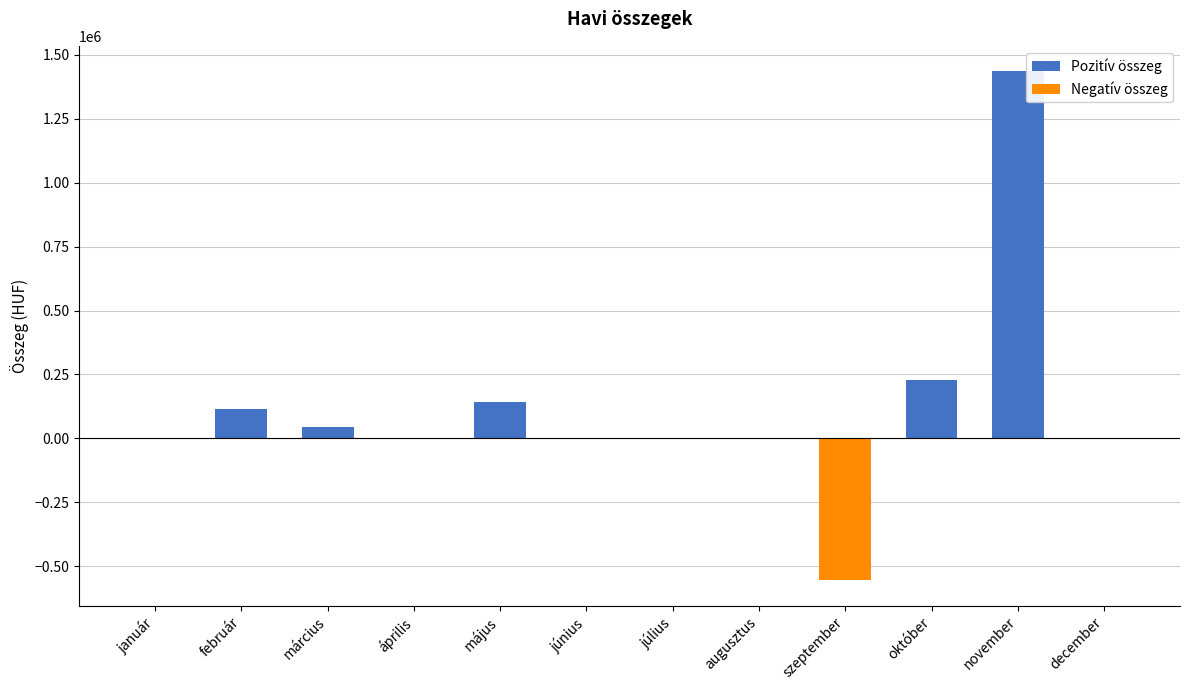

At which label is Negatív összeg closest to -278000?

január